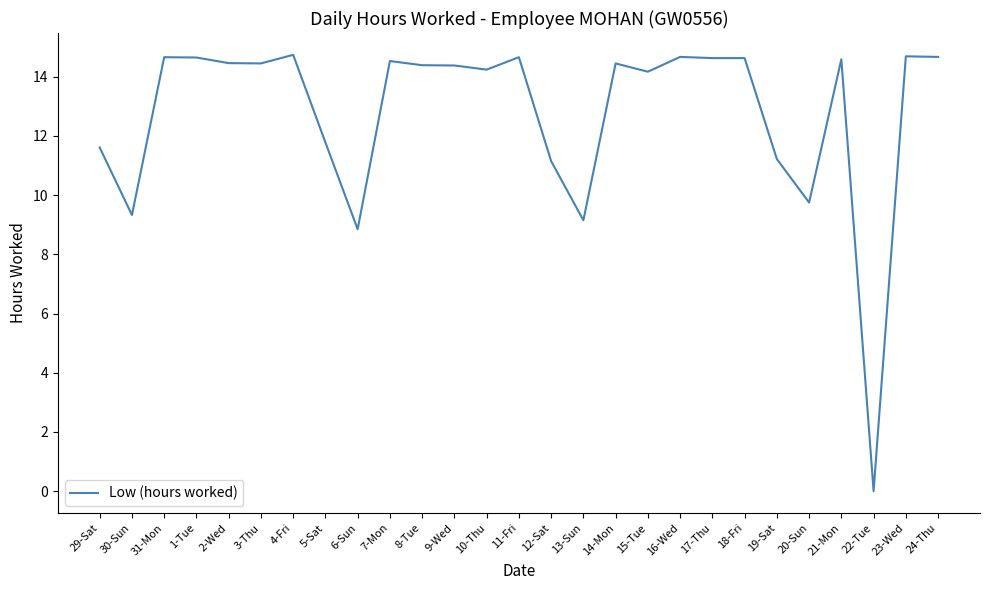

Approximately how many times larger is the value at 18-Fri compared to 14-Mon?

1.0